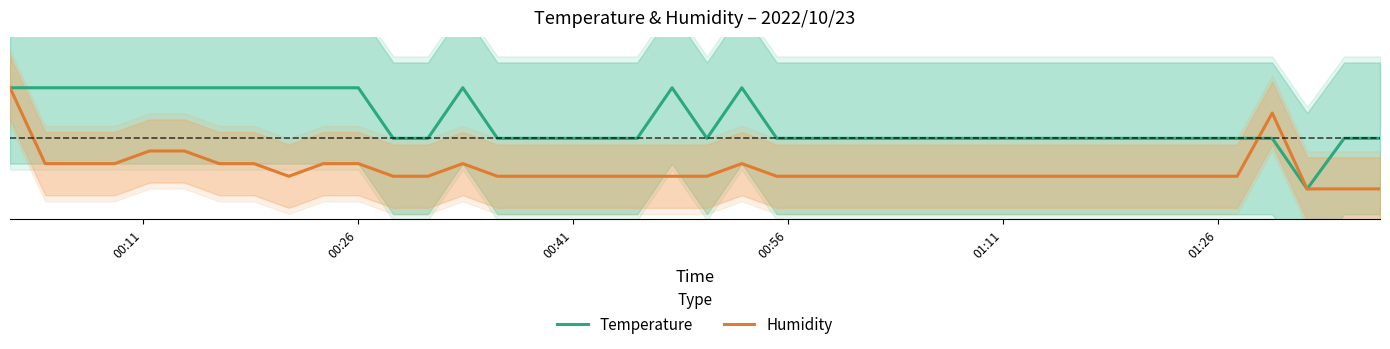

What is the average value of the Temperature series?

0.7